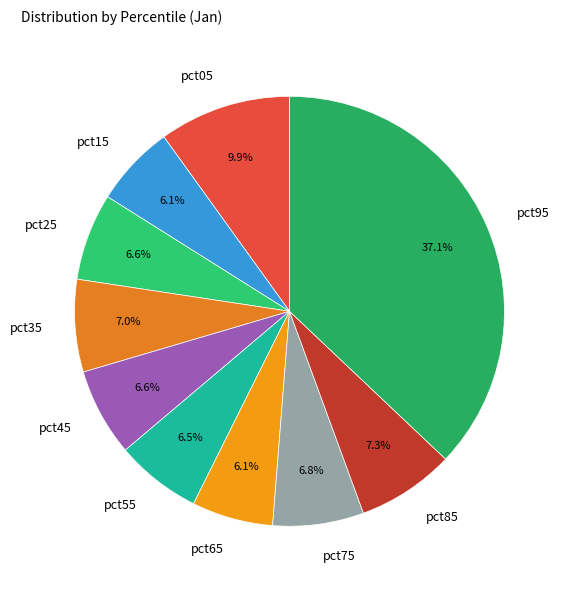

Is it true that pct95 is 37% of the pie?

True